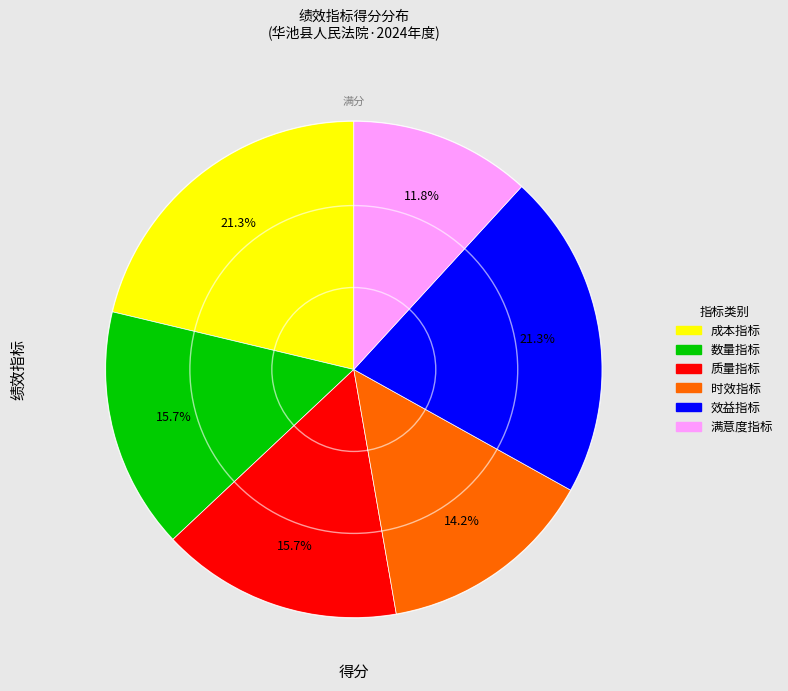

Which category has the smallest portion of the pie?

满意度指标